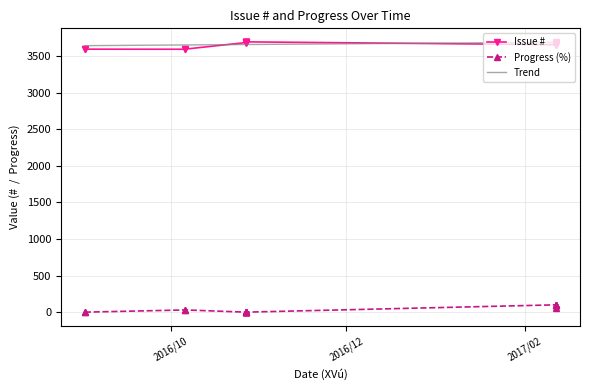

Which category has the lowest value across all series?

2016/09/01